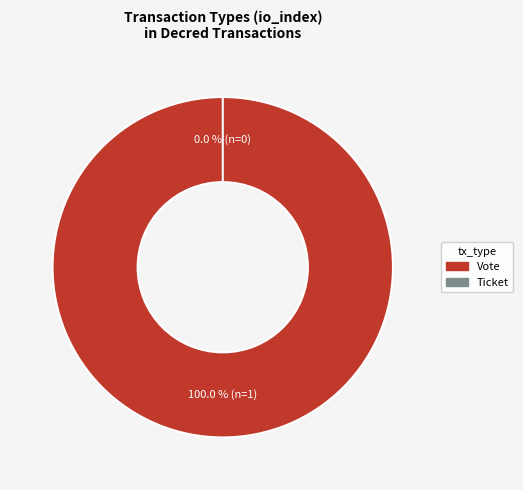

Which category has the smallest portion of the pie?

Ticket